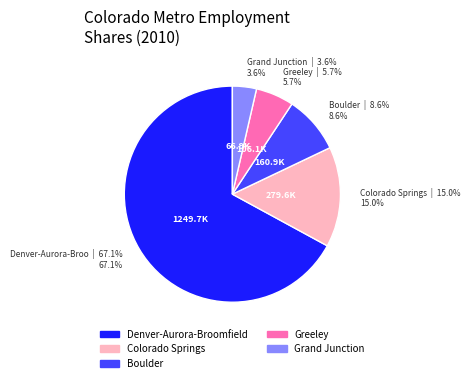

What is the ratio of the value at Colorado Springs to the value at Greeley?

2.6